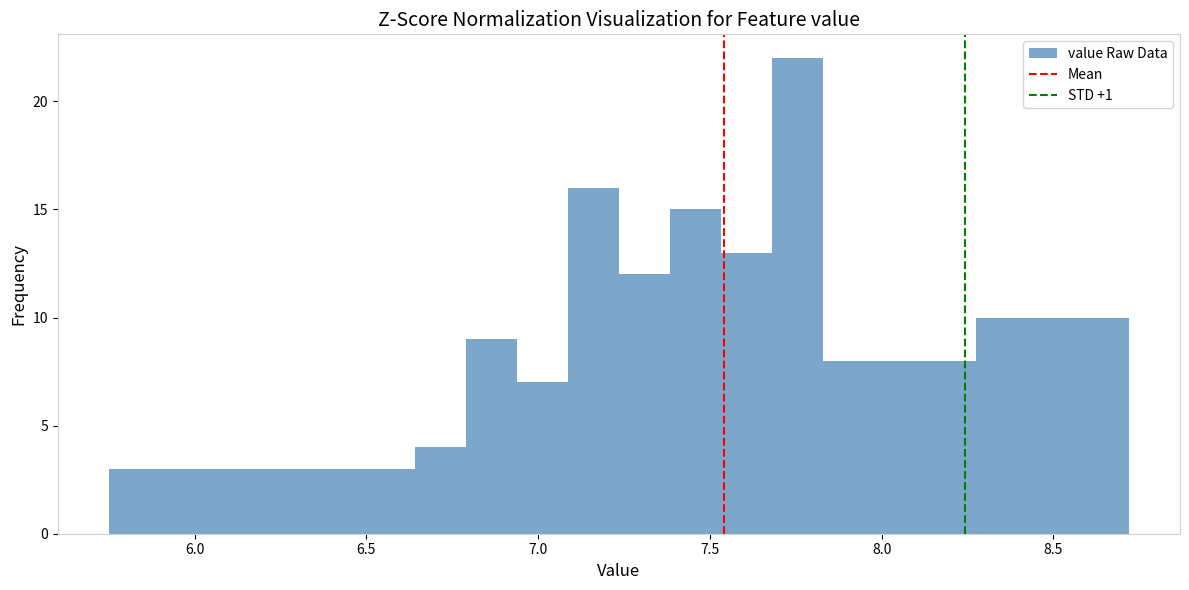

Around what value on the x-axis is the tallest bar? Give the approximate position of its centre, as read against the axis.

7.75